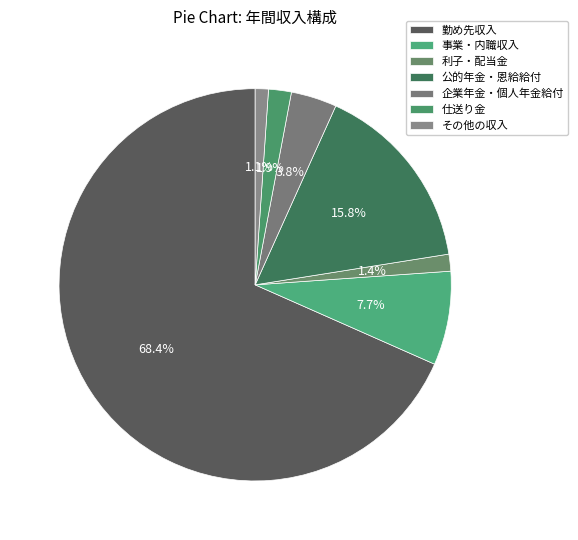

To the nearest percent, what percentage of the pie is 公的年金・恩給給付?

16%